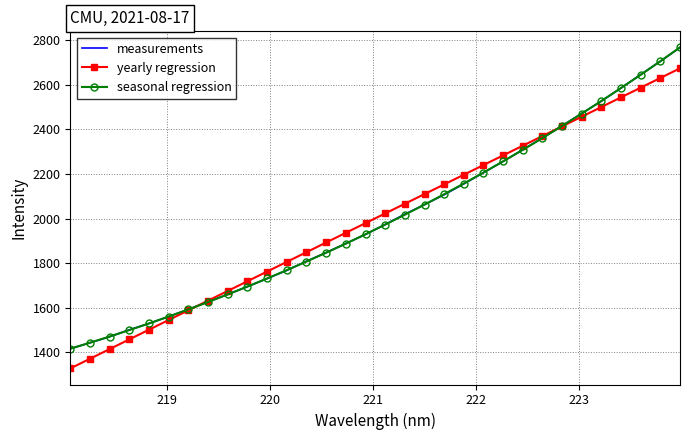

What is the minimum value shown in the chart?

1328.0